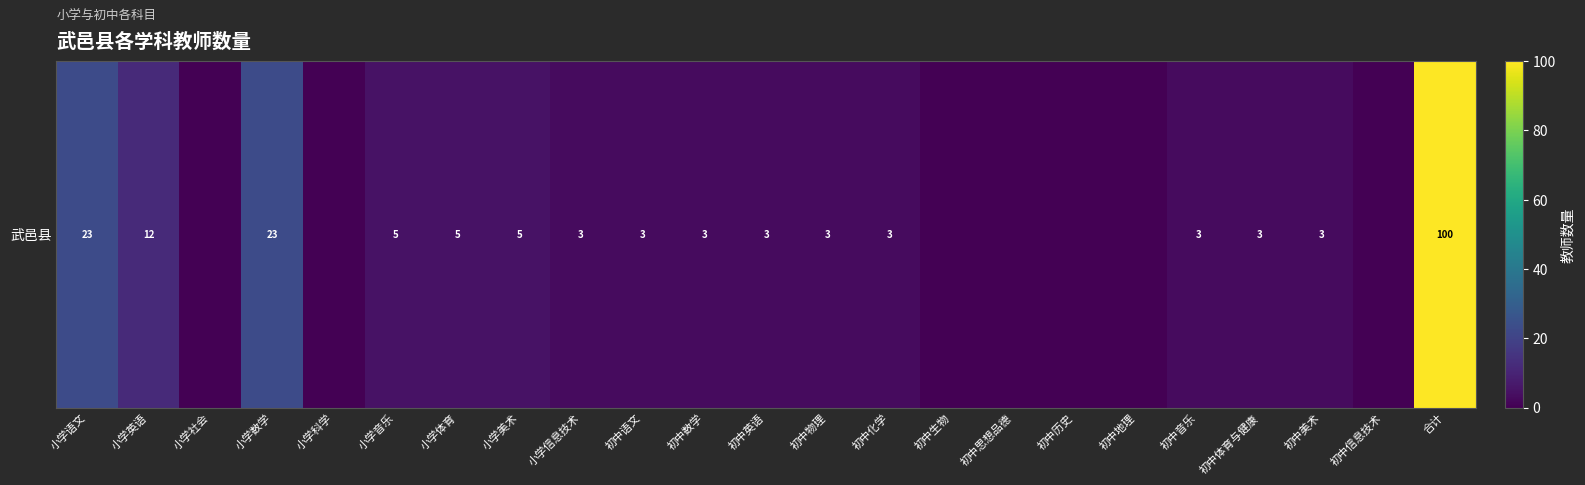

Where is the data nearest to the value 50?

小学语文